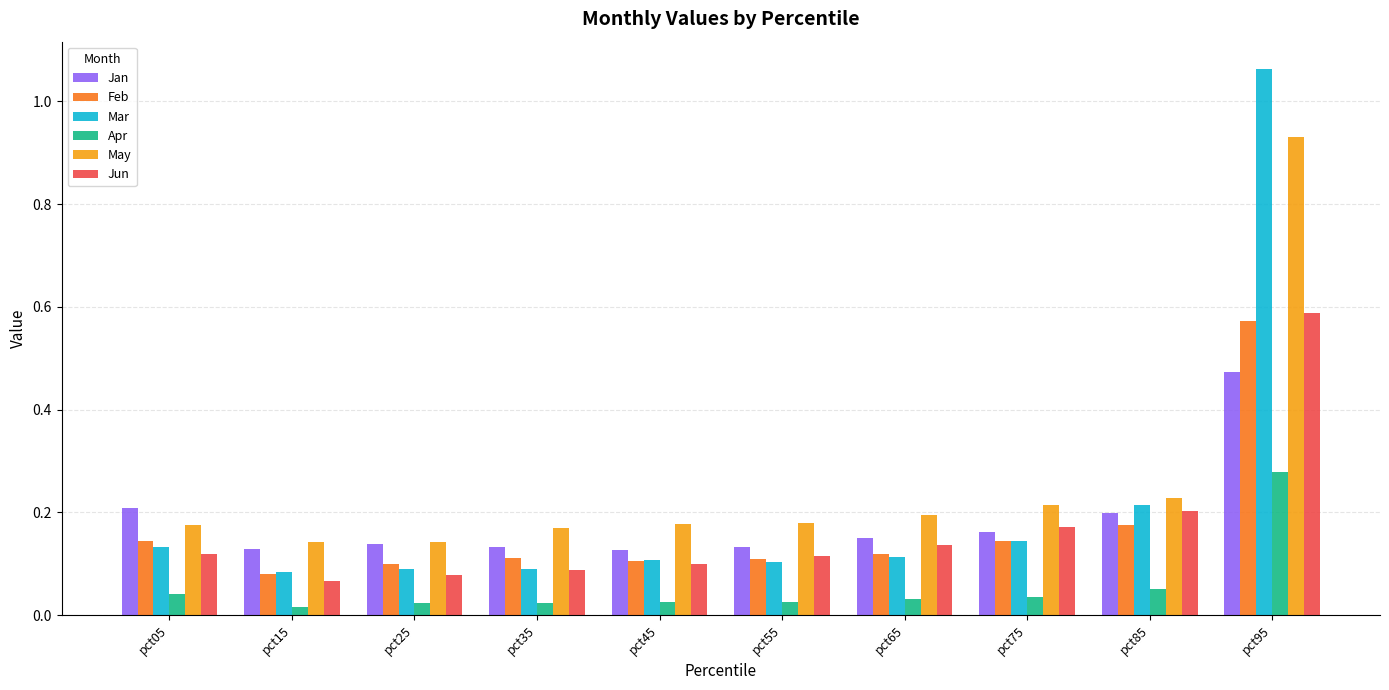

What is the sum of all Mar values?

2.1